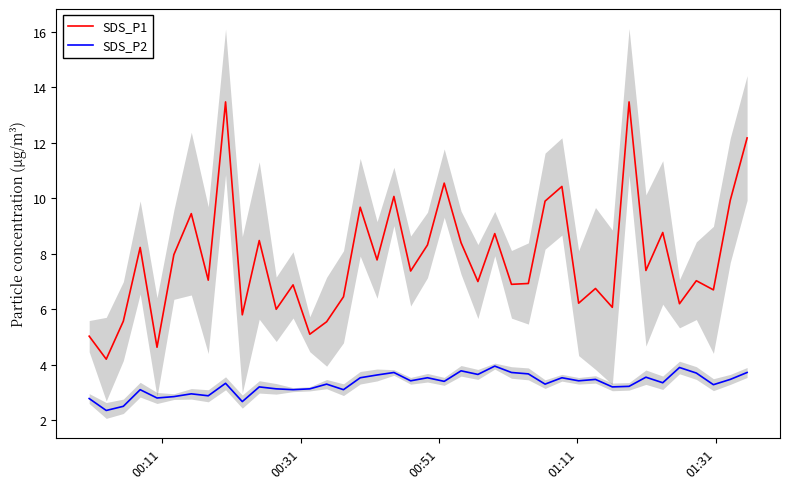

Count the number of categories in the chart.

40